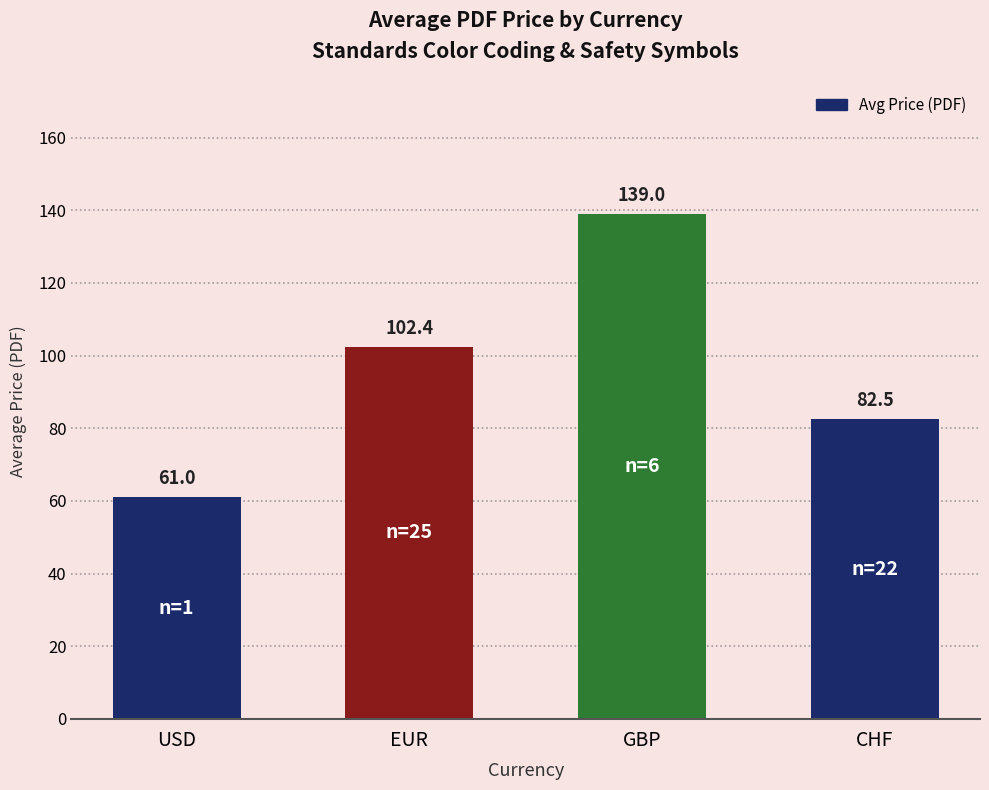

What is the maximum value shown in the chart?

139.0